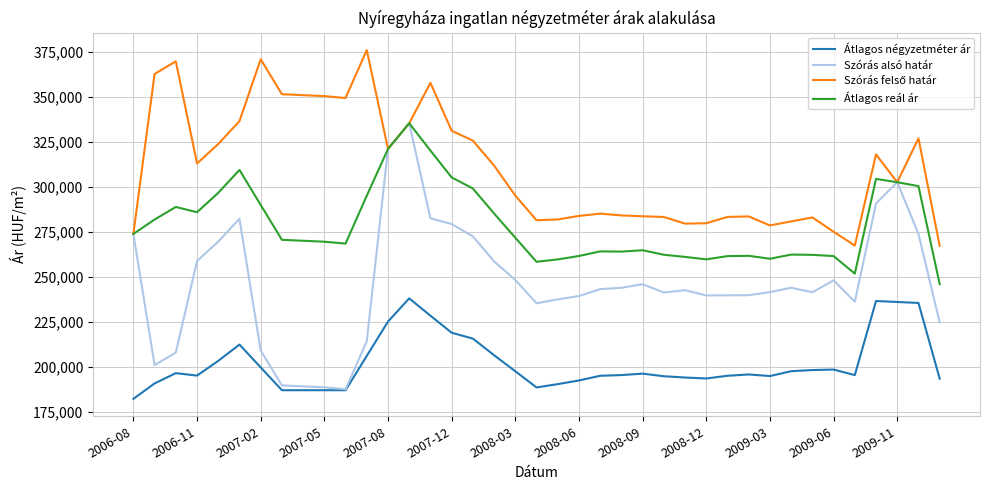

What is the highest value of the Átlagos négyzetméter ár series?

238088